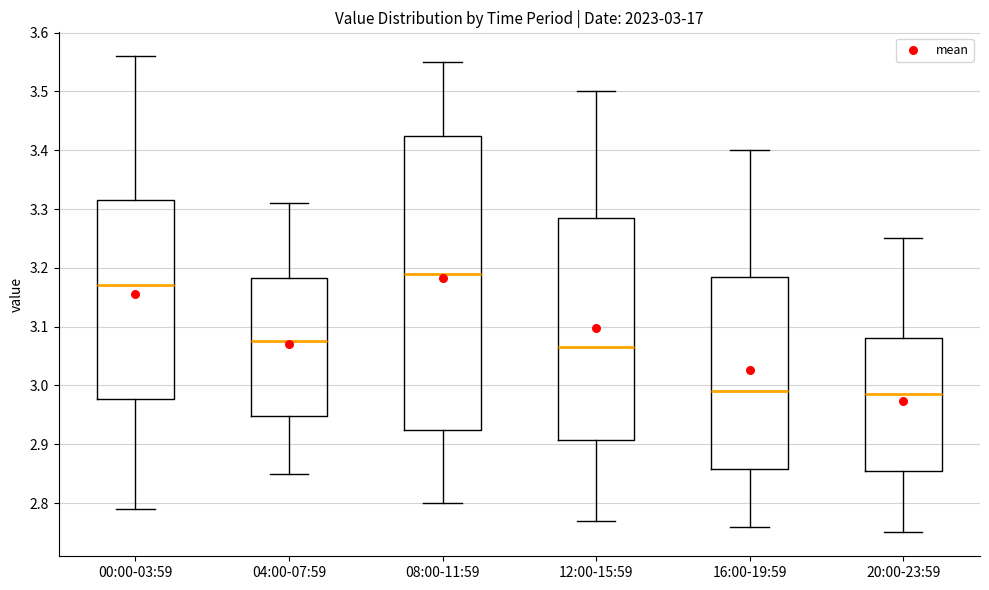

Which box's median line is the highest?

08:00-11:59